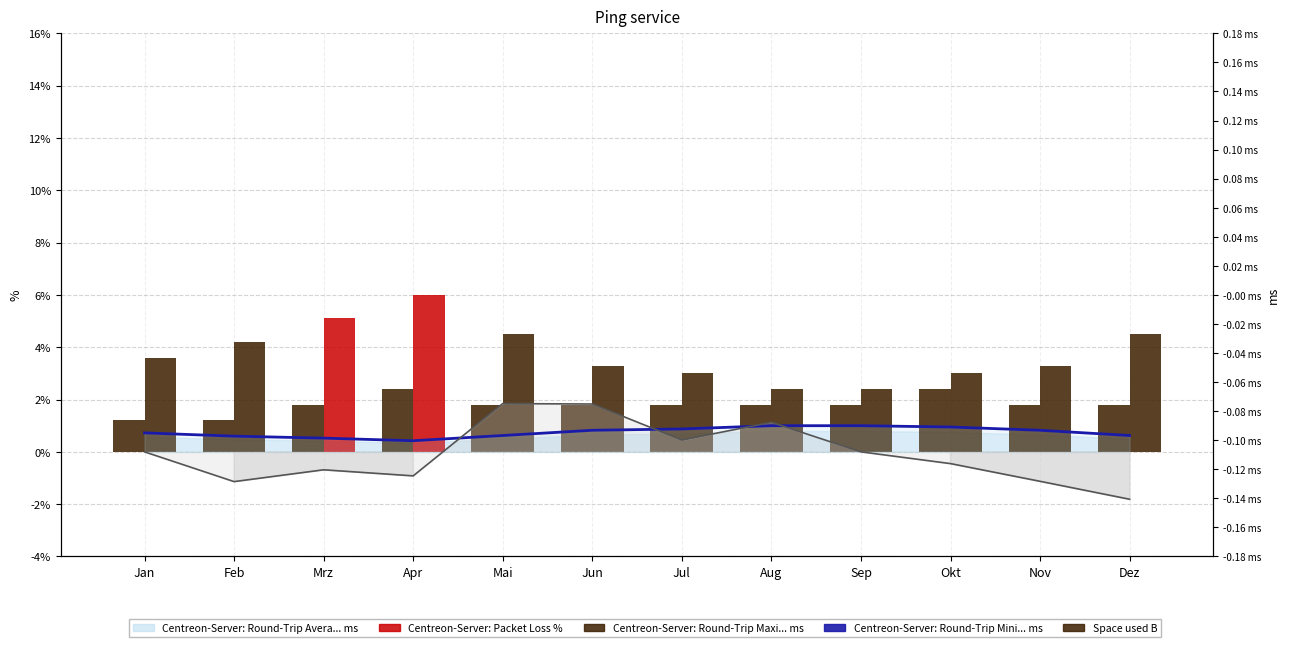

Is the value of Terms of Trade (scaled) at Feb greater than the value of Ausfuhr (scaled) at Aug?

No